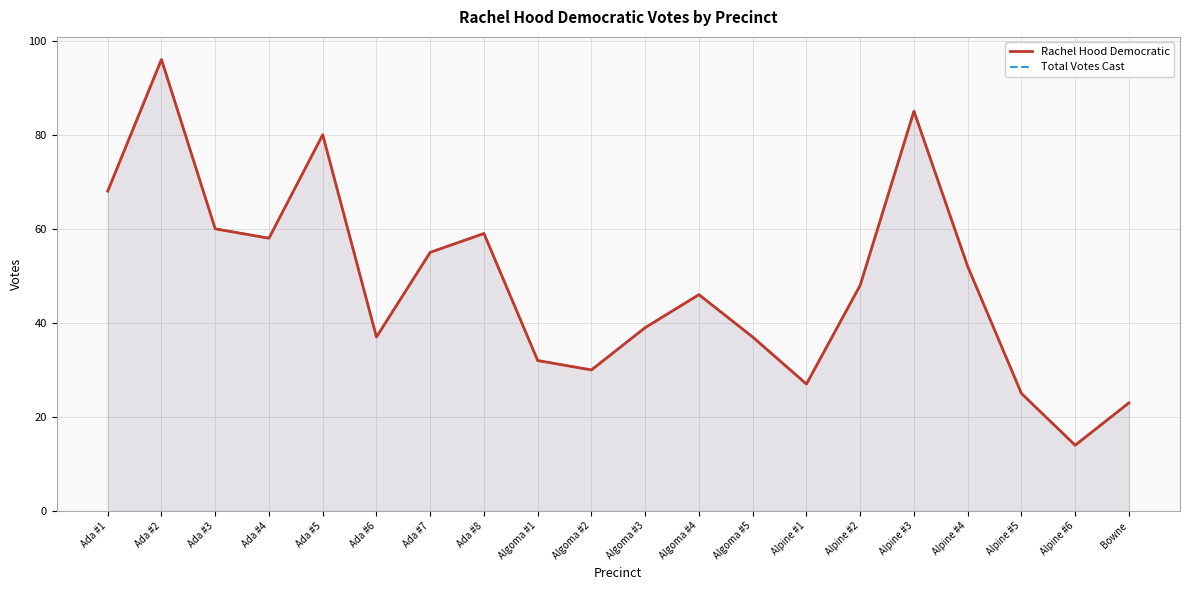

What is the sum of the Total Votes Cast values at Alpine #3 and Ada #5?

165